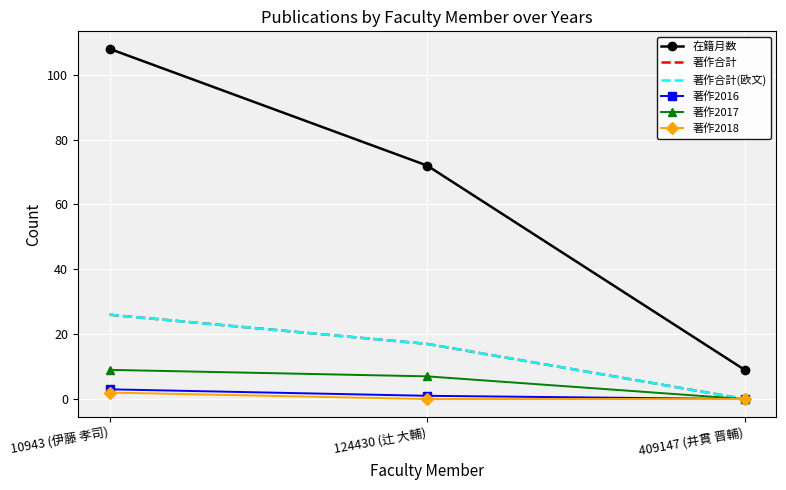

What is the difference between the 在籍月数 values at 124430 (辻 大輔) and 409147 (井貫 晋輔)?

63